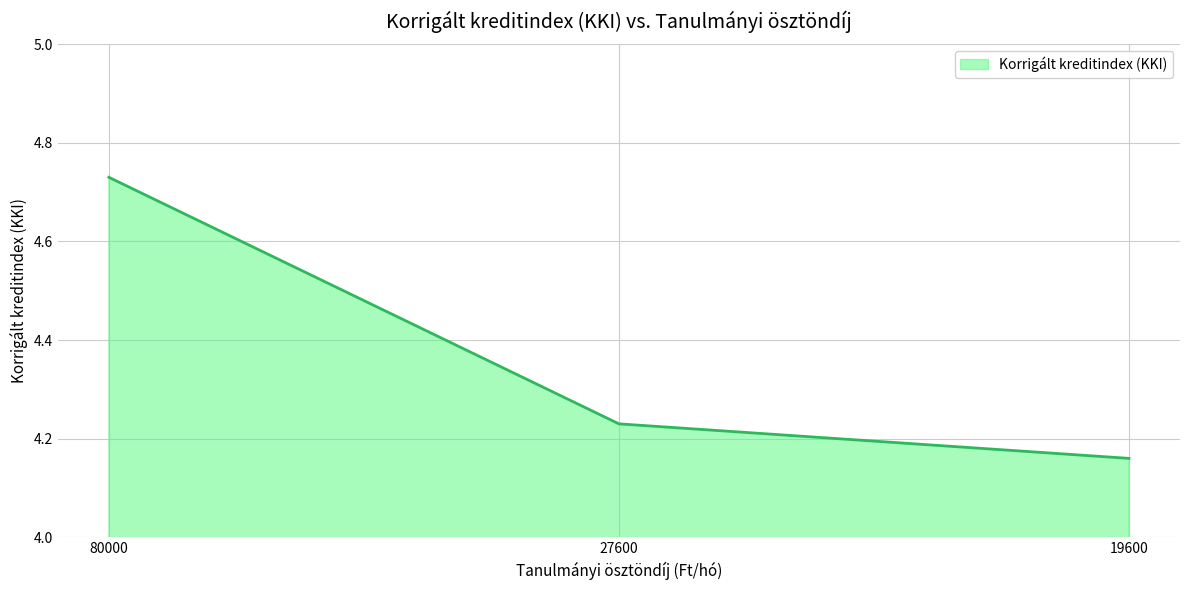

What is the difference between the maximum and minimum values?

0.6